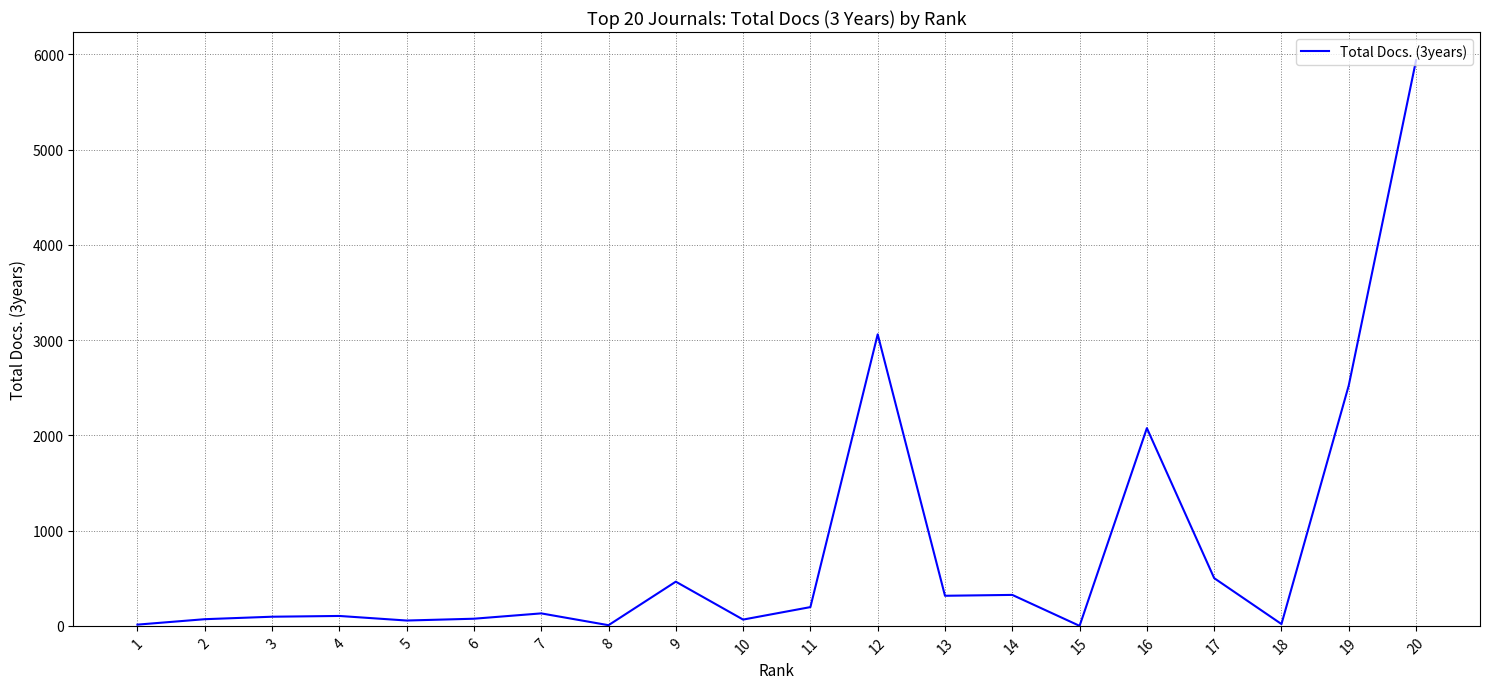

At which label is the value closest to 2969?

12